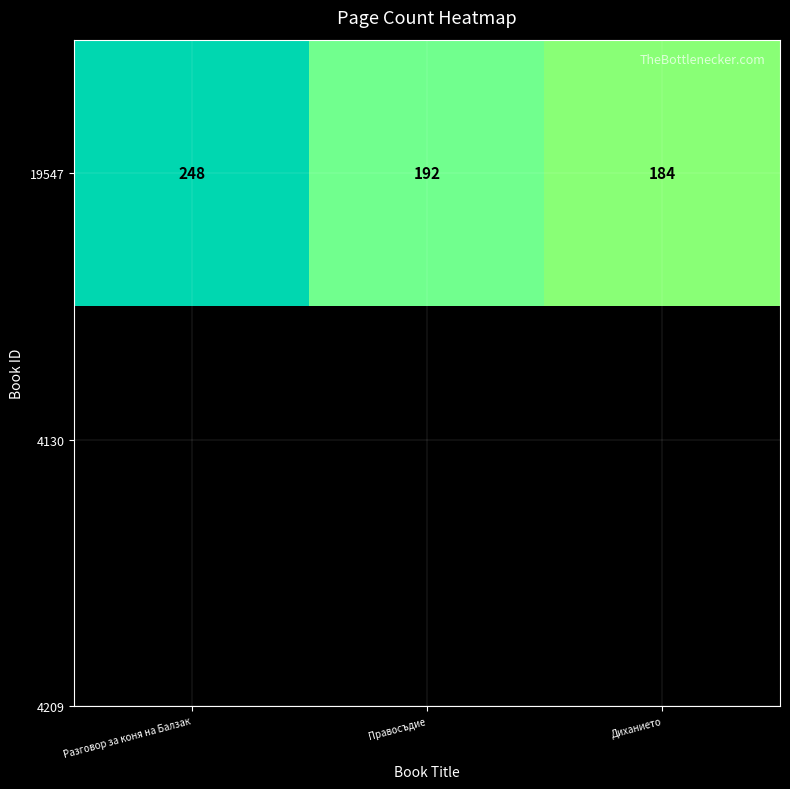

Which category has the lowest value across all series?

Диханието